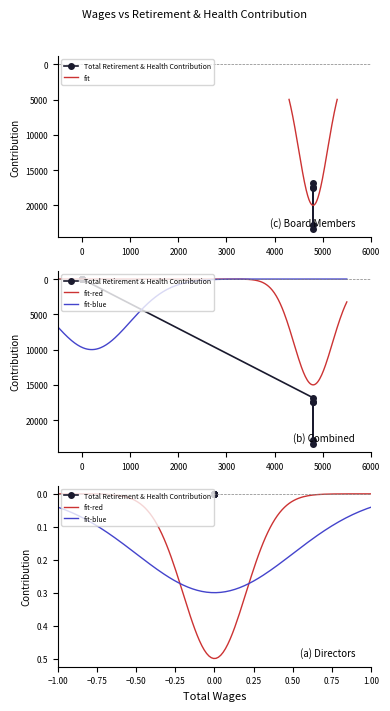

Reading left to right, what are all the values shown in this chart?

4800.0=23335	4800.0=17458	4800.0=22797	4800.0=17488	4800.0=16831	0.0=0	0.0=0	0.0=0	0.0=0	0.0=0	0.0=0	0.0=0	0.0=0